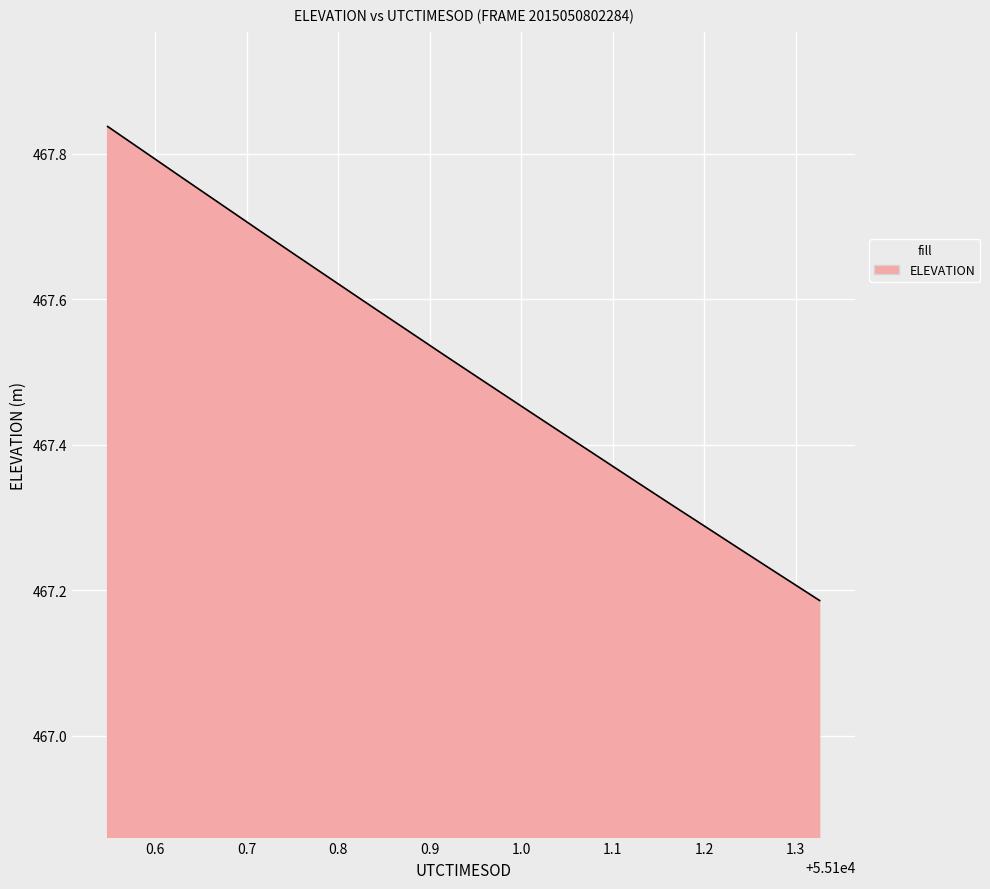

How many distinct data groups are displayed?

1